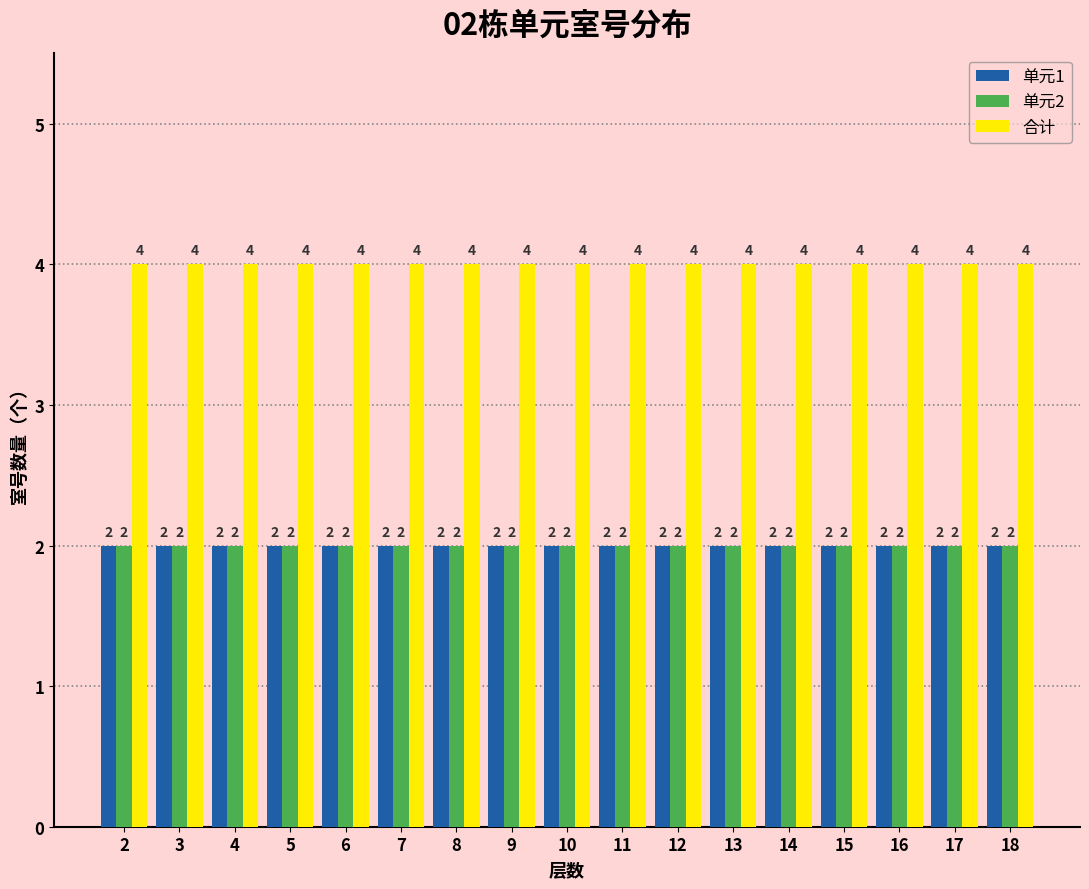

Which series has the largest total across all categories?

合计